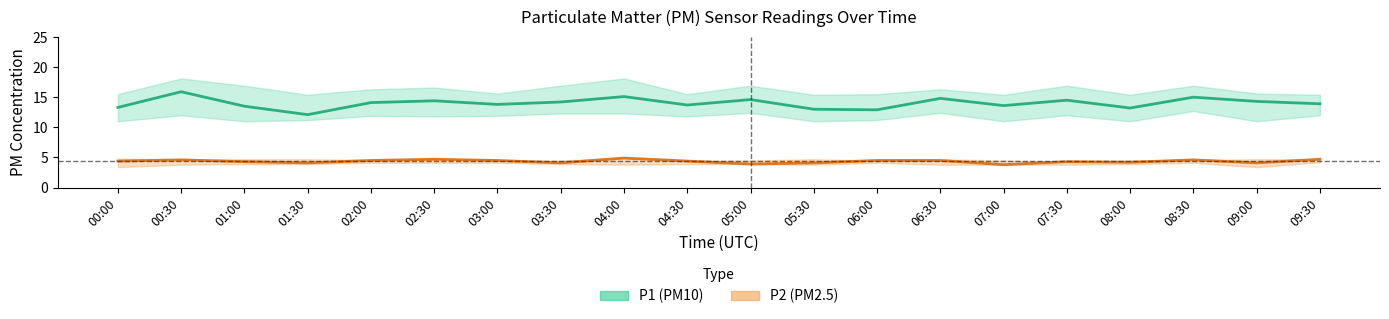

Reading right to left, list all the values displayed in this chart.

P1 (PM10): 13.9	14.3	15.0	13.2	14.5	13.6	14.8	12.9	13.0	14.6	13.7	15.1	14.2	13.8	14.4	14.1	12.1	13.5	15.9	13.3
P2 (PM2.5): 4.7	4.1	4.6	4.2	4.3	3.8	4.5	4.5	4.1	3.9	4.4	4.9	4.1	4.5	4.7	4.5	4.1	4.3	4.6	4.4